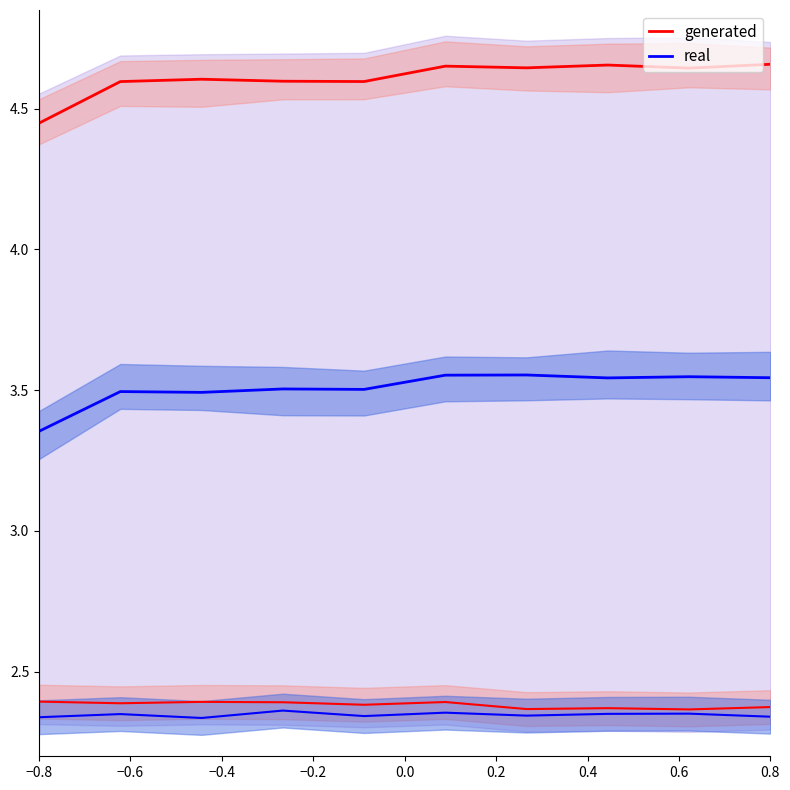

What is the spread (max minus min) of values at 0.6?

1.1